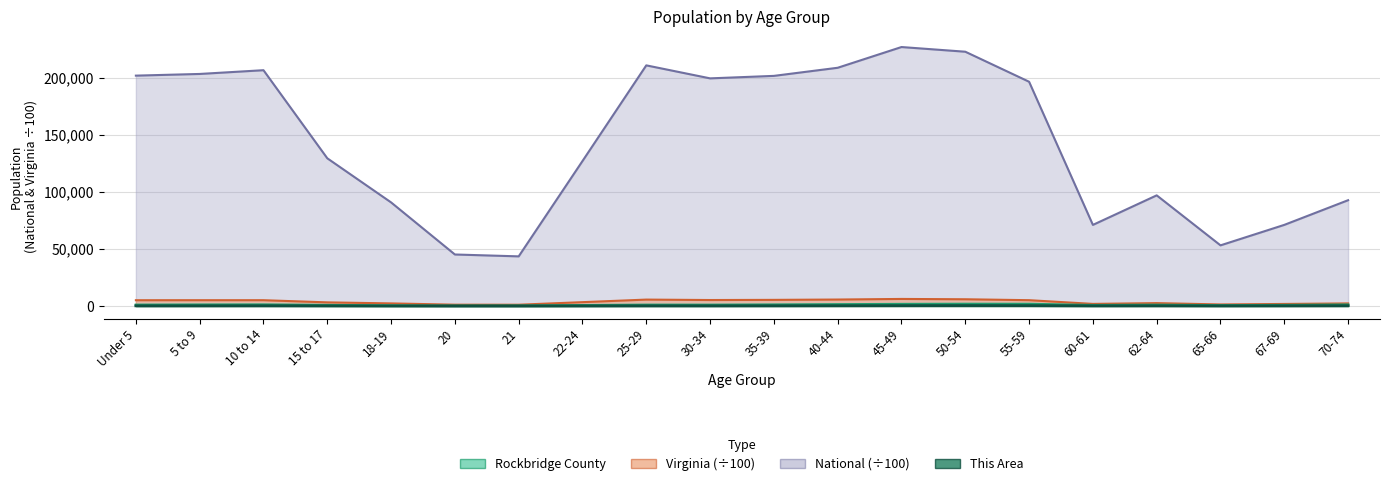

Reading left to right, list all the values displayed in this chart.

This Area: Under 5=171.0	5 to 9=191.0	10 to 14=237.0	15 to 17=161.0	18-19=77.0	20=44.0	21=47.0	22-24=108.0	25-29=173.0	30-34=164.0	35-39=212.0	40-44=288.0	45-49=349.0	50-54=398.0	55-59=372.0	60-61=159.0	62-64=203.0	65-66=129.0	67-69=181.0	70-74=272.0
Rockbridge County: Under 5=1054.0	5 to 9=1170.0	10 to 14=1243.0	15 to 17=797.0	18-19=446.0	20=231.0	21=322.0	22-24=680.0	25-29=1037.0	30-34=1022.0	35-39=1210.0	40-44=1441.0	45-49=1684.0	50-54=1820.0	55-59=1785.0	60-61=743.0	62-64=1002.0	65-66=585.0	67-69=810.0	70-74=1189.0
Virginia: Under 5=5096.2	5 to 9=5118.5	10 to 14=5112.5	15 to 17=3209.6	18-19=2300.1	20=1174.5	21=1149.2	22-24=3397.3	25-29=5643.4	30-34=5260.8	35-39=5400.6	40-44=5688.6	45-49=6211.6	50-54=5928.4	55-59=5125.9	60-61=1866.3	62-64=2557.4	65-66=1381.5	67-69=1821.5	70-74=2295.0
National: Under 5=202013.6	5 to 9=203486.6	10 to 14=206771.9	15 to 17=129542.5	18-19=90860.9	20=45191.3	21=43542.9	22-24=127125.8	25-29=211018.5	30-34=199621.0	35-39=201796.4	40-44=208909.6	45-49=227085.9	50-54=222981.2	55-59=196648.0	60-61=71137.3	62-64=97042.0	65-66=53199.0	67-69=71153.6	70-74=92781.7